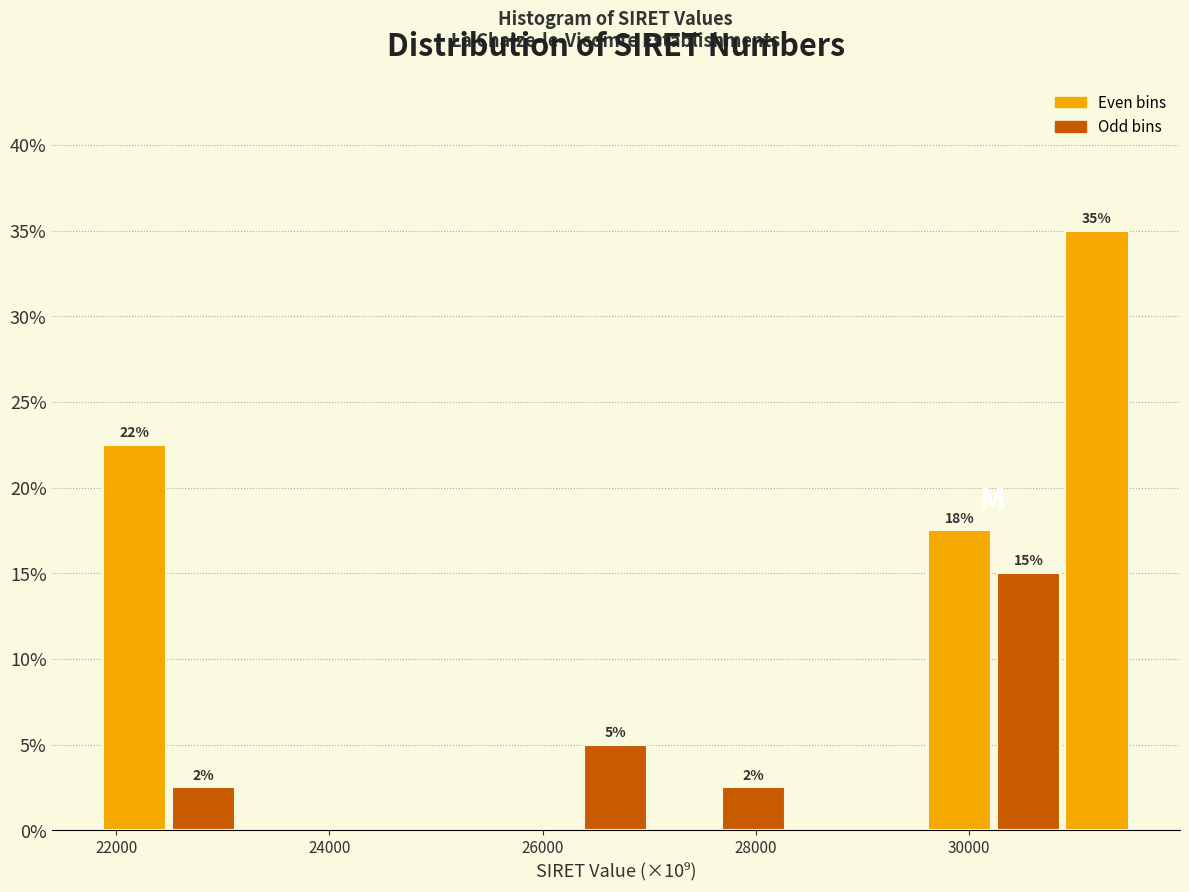

Around what value on the x-axis is the tallest bar? Give the approximate position of its centre, as read against the axis.

31200